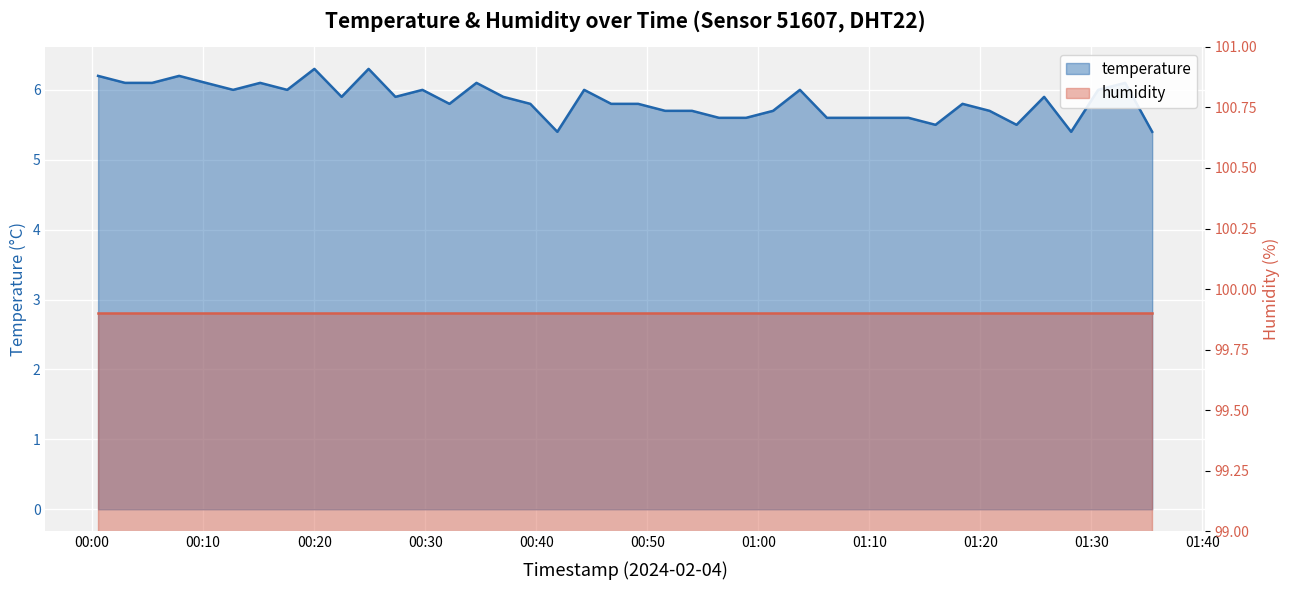

Does the chart display data point markers on the line(s)?

No